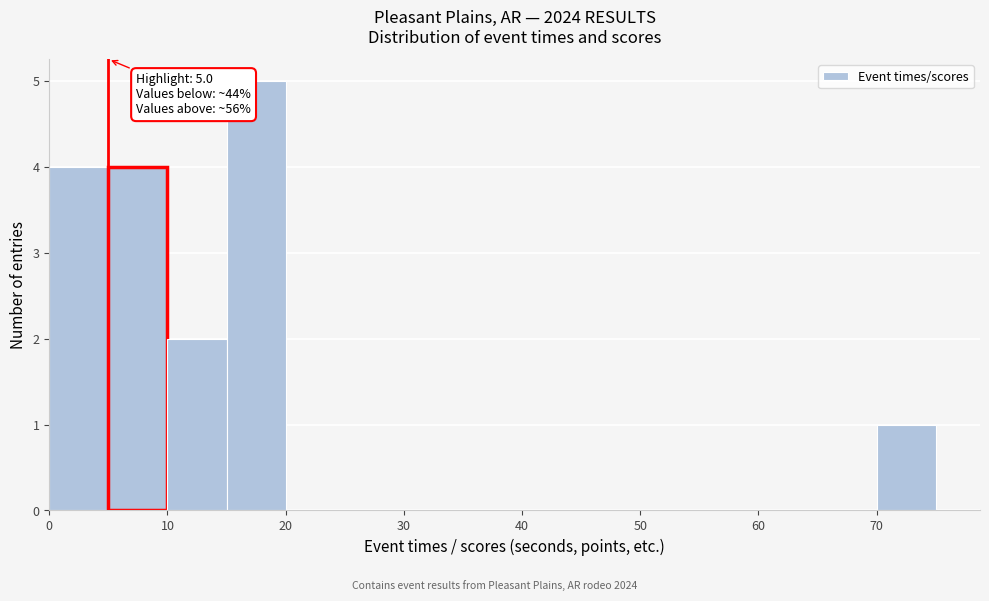

Over which range of the x-axis is the bar tallest?

15 to 20